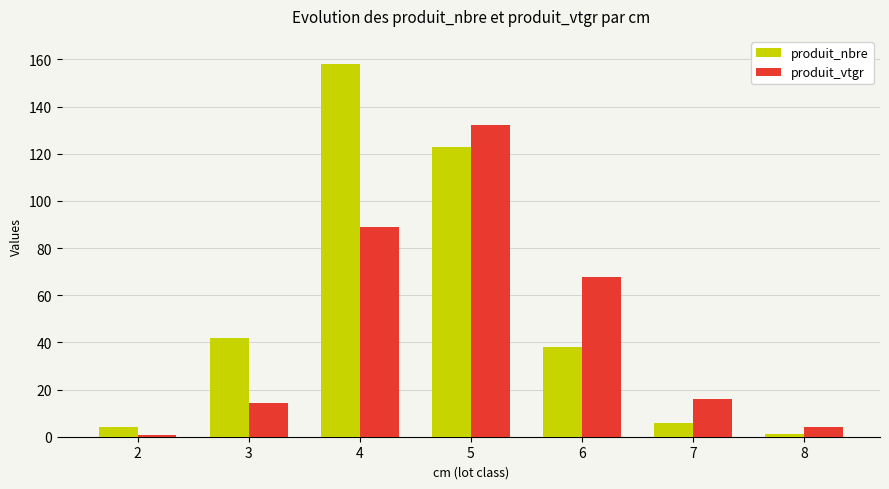

Reading left to right, extract all data points from this chart.

produit_nbre: 2=4.0	3=42.0	4=158.0	5=123.0	6=38.0	7=6.0	8=1.0
produit_vtgr: 2=0.9	3=14.5	4=89.0	5=132.2	6=67.9	7=15.9	8=4.0